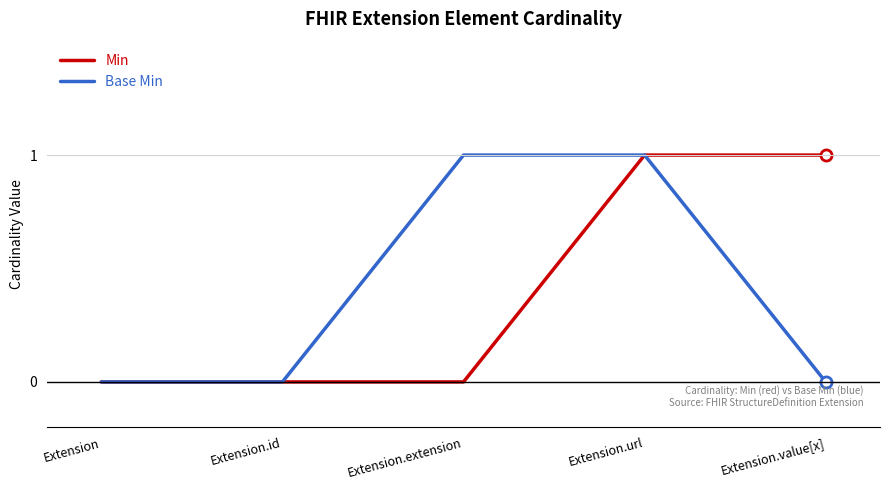

Is this an area chart (filled region under the line)?

No